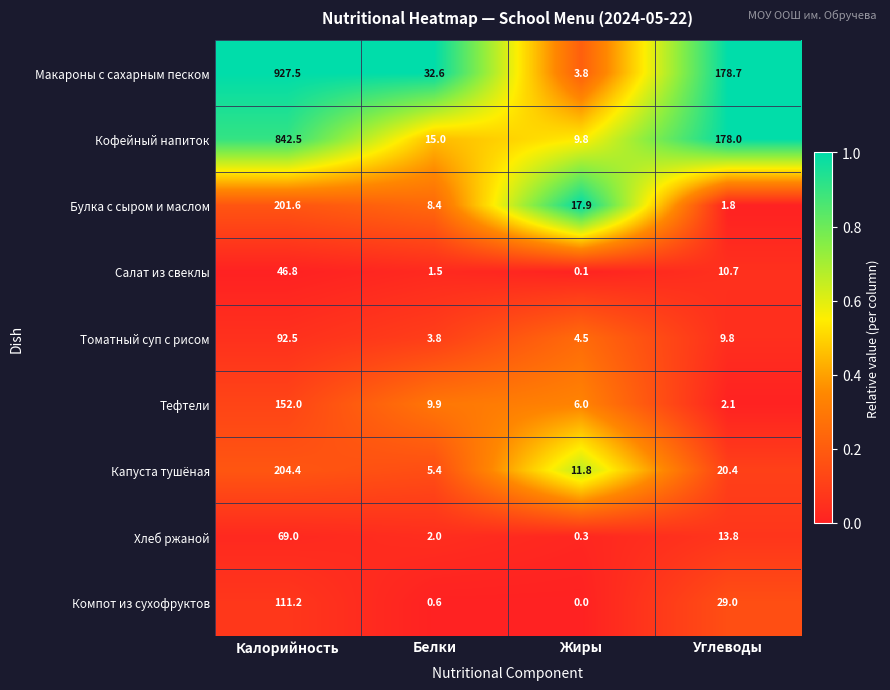

What is the spread (max minus min) of values at Белки?

32.0